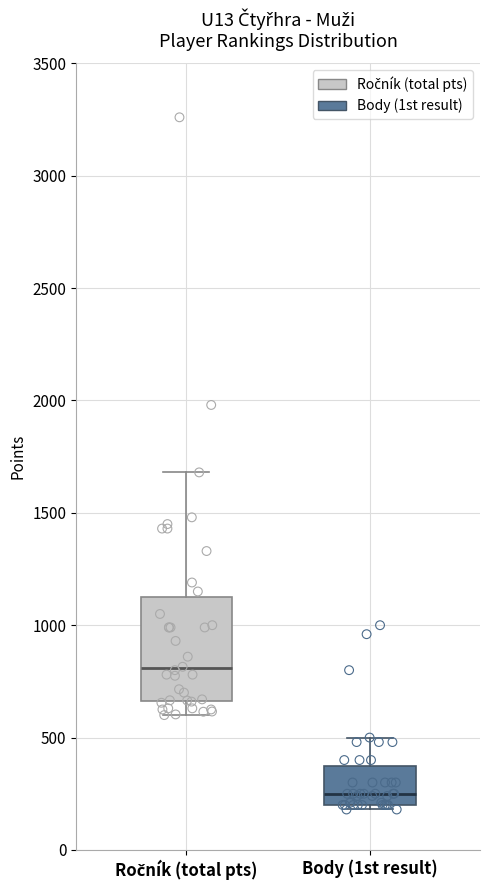

Where does the median line of the box for Ročník (total pts) sit on the y-axis? The values are not printed on the chart, so give them approximately, as read against the axis.

800